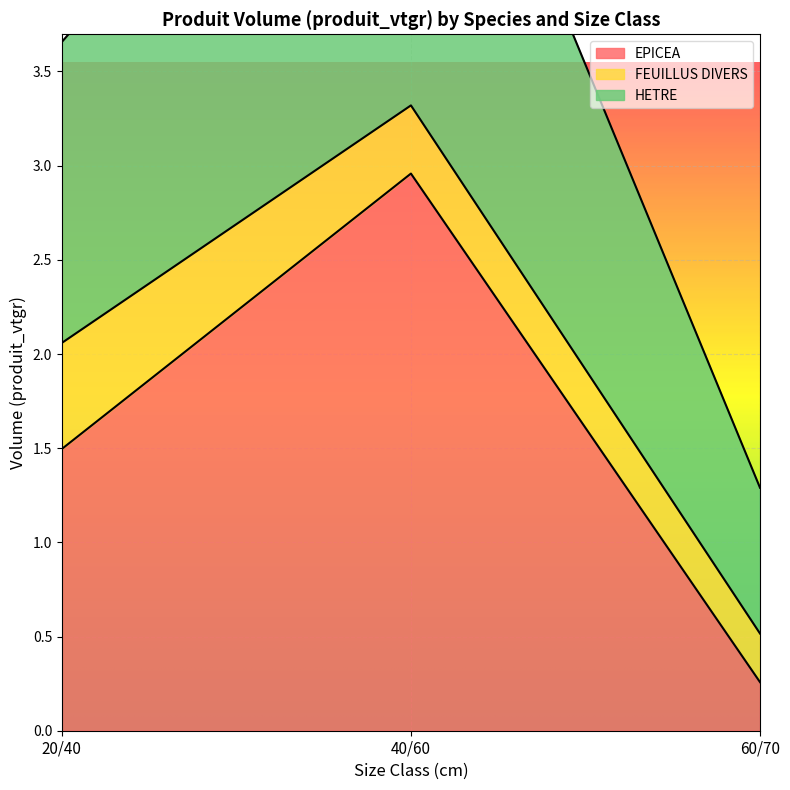

What is the difference between the maximum and second lowest values in the HETRE series?

2.1